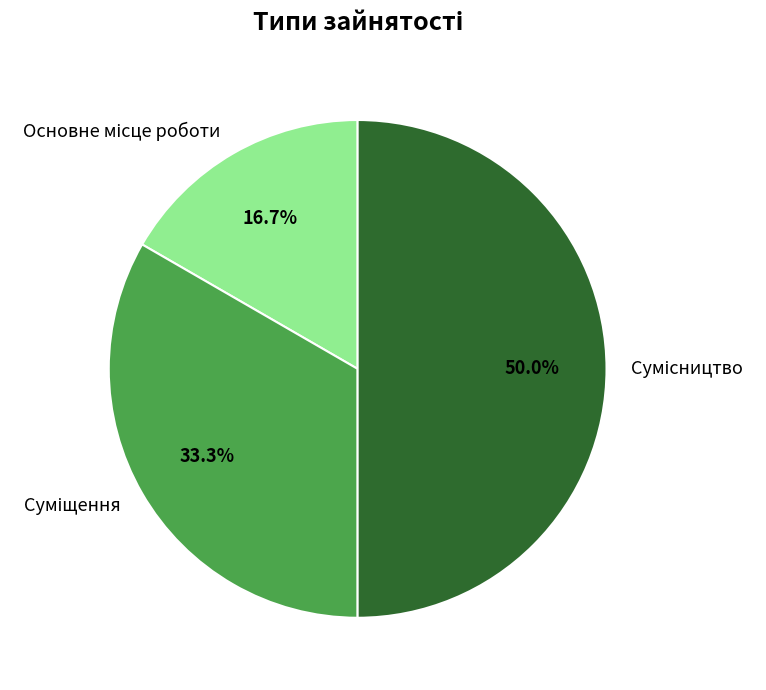

Count the number of slices in the pie.

3